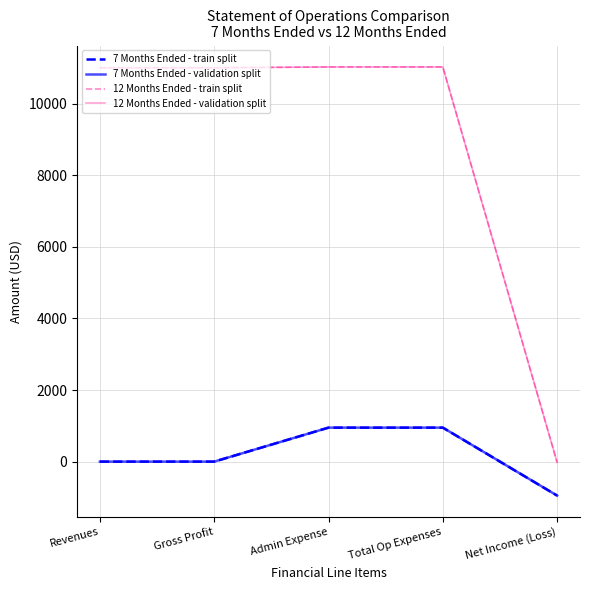

Which has a higher value, Revenues or Total Op Expenses?

Total Op Expenses